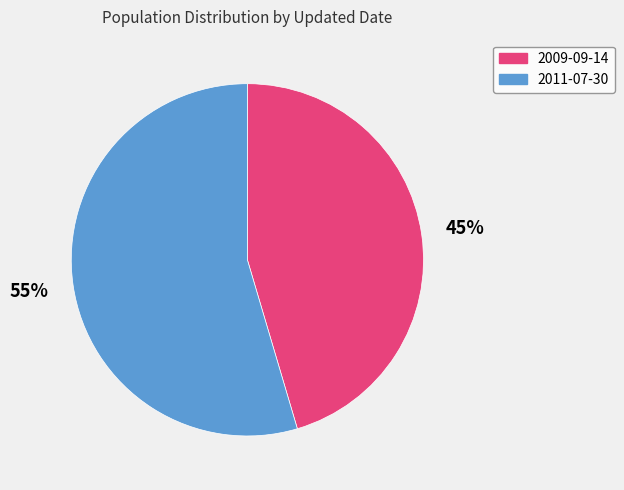

Which slice is the largest?

2011-07-30